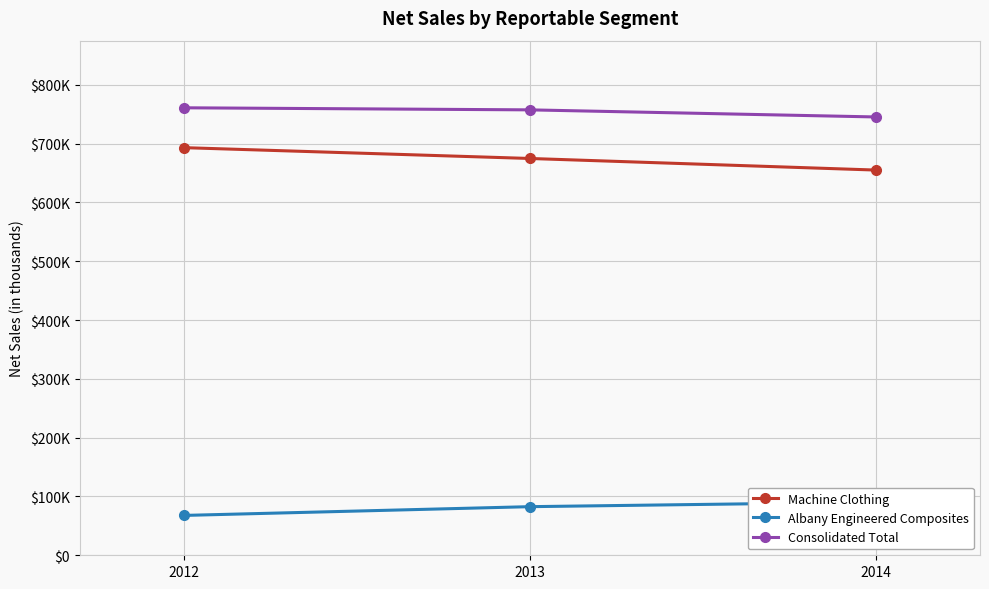

What is the difference between the maximum and minimum values in the Machine Clothing series?

38150